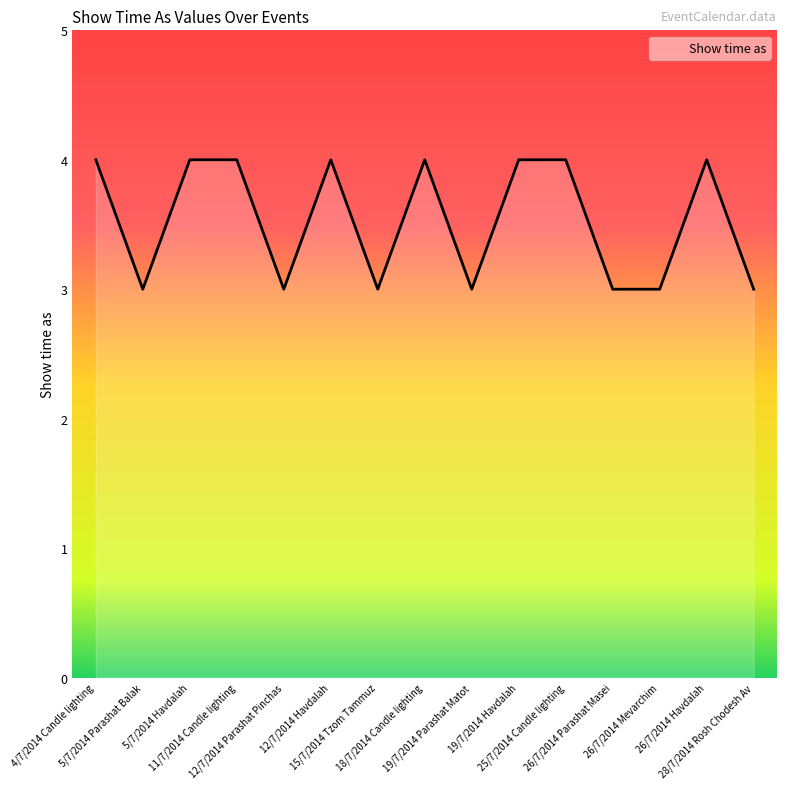

Where is the first local minimum?

5/7/2014 Parashat Balak